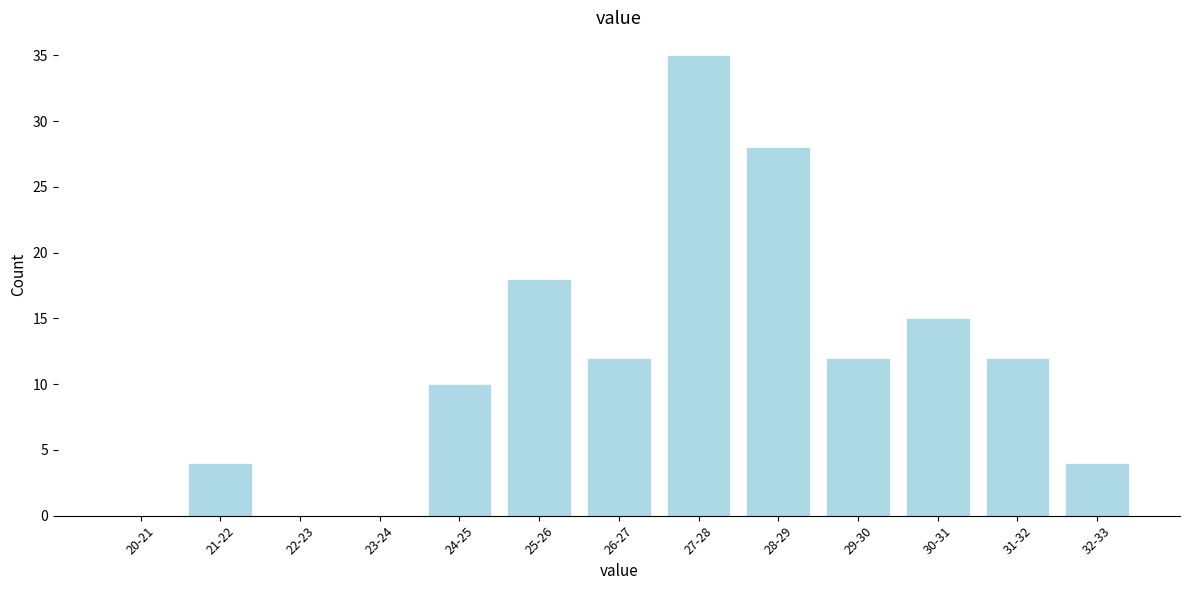

Reading left to right, list all the values displayed in this chart.

20-21=0	21-22=4	22-23=0	23-24=0	24-25=10	25-26=18	26-27=12	27-28=35	28-29=28	29-30=12	30-31=15	31-32=12	32-33=4